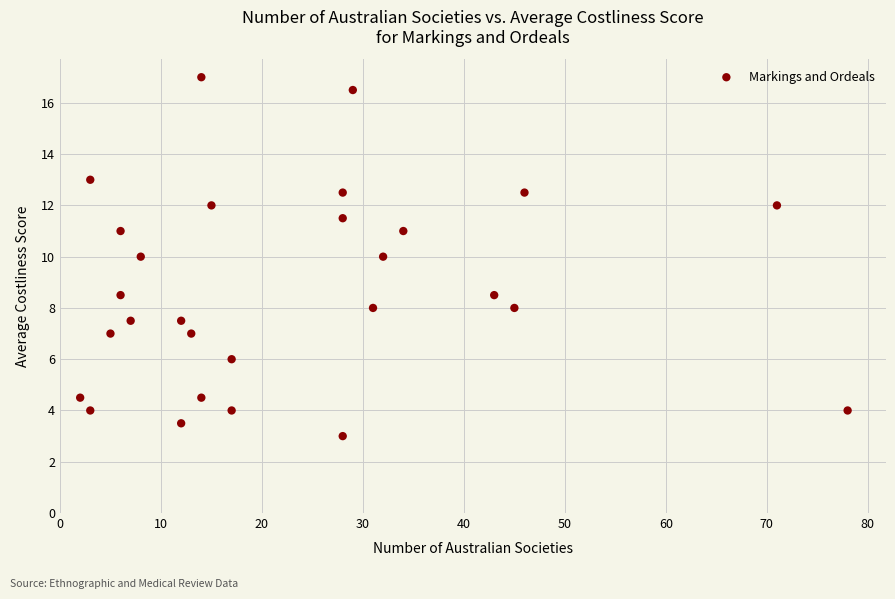

What is the range of Y values (max minus min)?

14.0